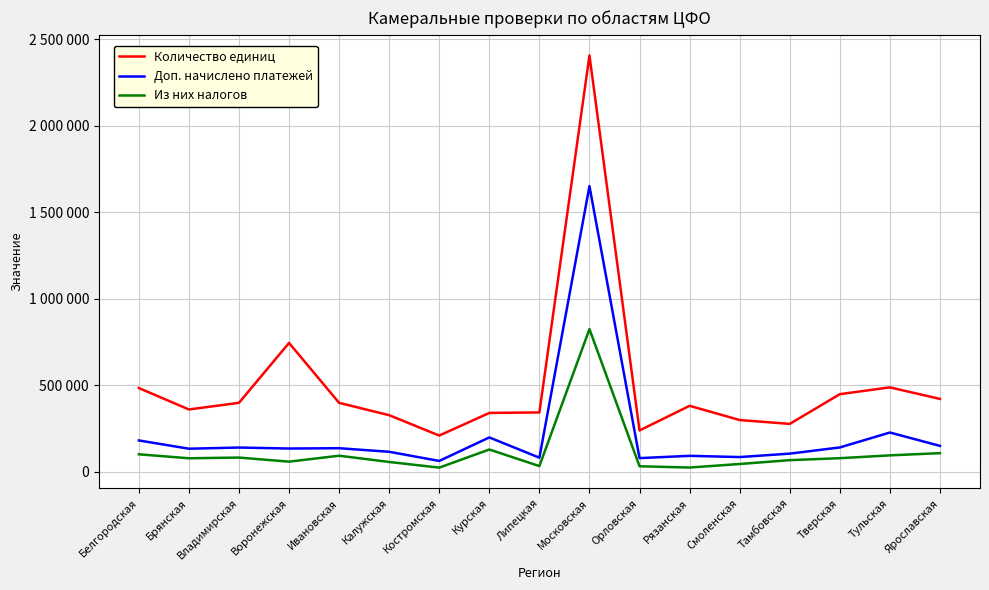

Reading left to right, transcribe all the data shown in this chart.

Количество единиц: 484094	360227	398600	744899	398477	327124	209371	340212	342992	2406630	238804	381345	299150	276754	448650	487920	421242
Доп. начислено платежей: 181132	133334	140182	134412	136260	115567	62683	198631	81507	1651348	78945	92240	85053	104896	140647	226932	149762
Из них налогов: 101150	78052	82209	58600	92840	56735	24072	128736	33010	824847	31850	24492	44974	67207	78598	94896	107686